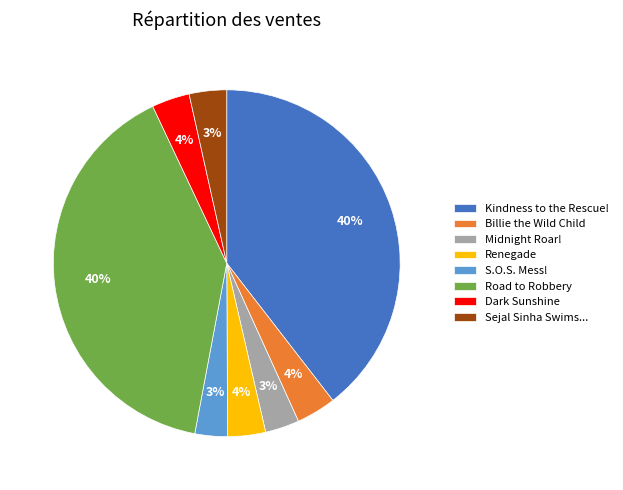

To the nearest percent, what portion does S.O.S. Mess! represent?

3%